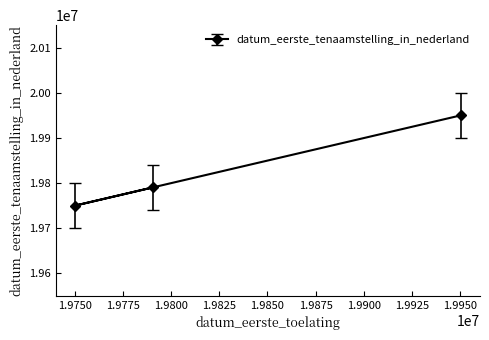

Read the value at 19950227.

19950227